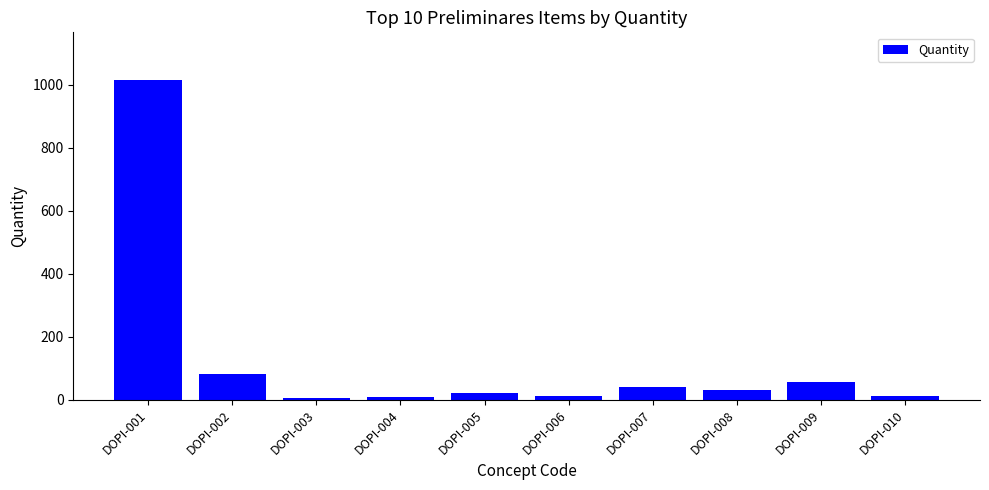

What is the ratio of the value at DOPI-008 to the value at DOPI-007?

0.7